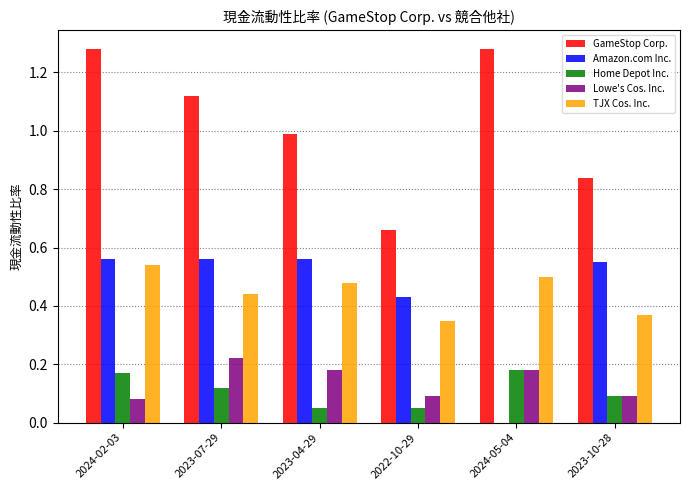

How many groups of bars are there?

6